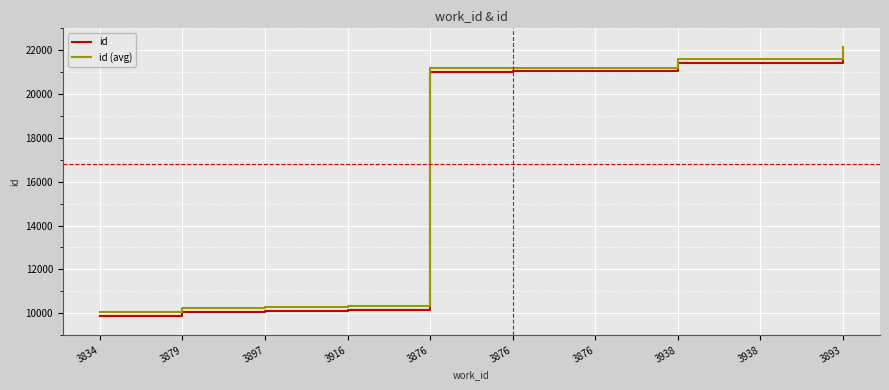

Is this an area chart (filled region under the line)?

No